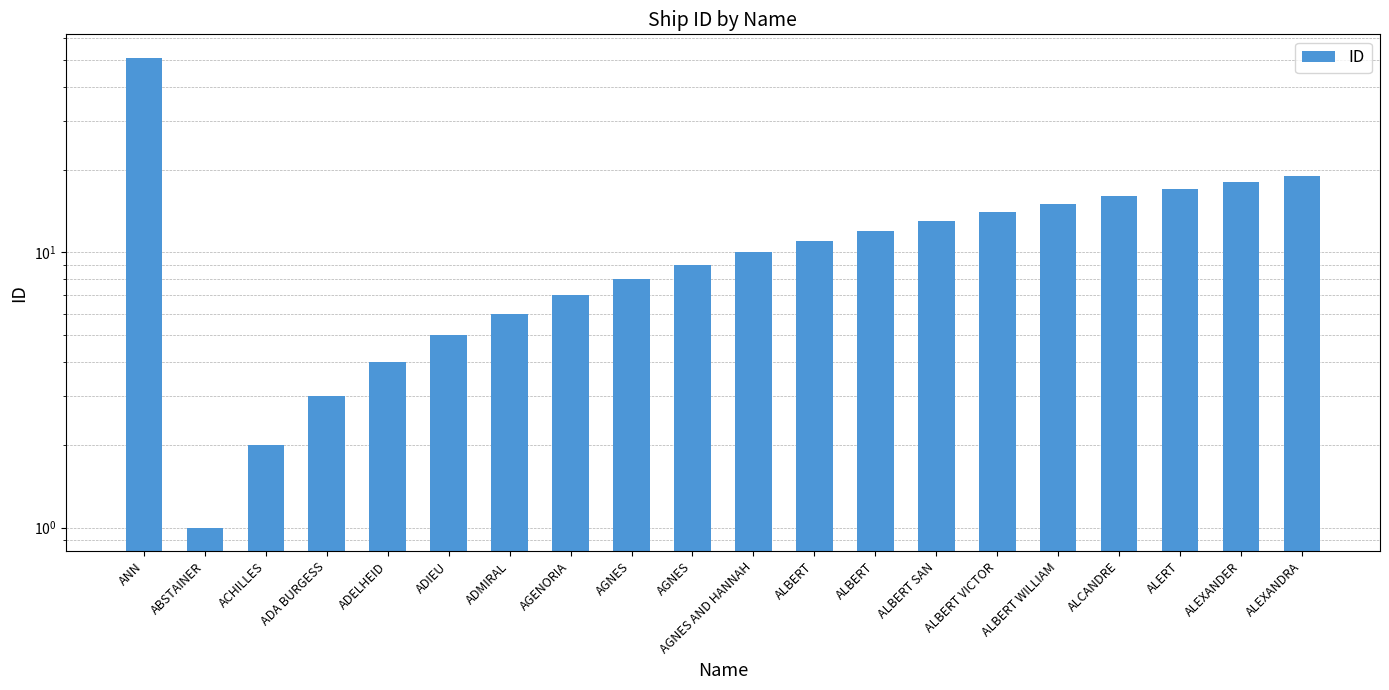

What is the ratio of the value at ALBERT to the value at ALERT?

0.7